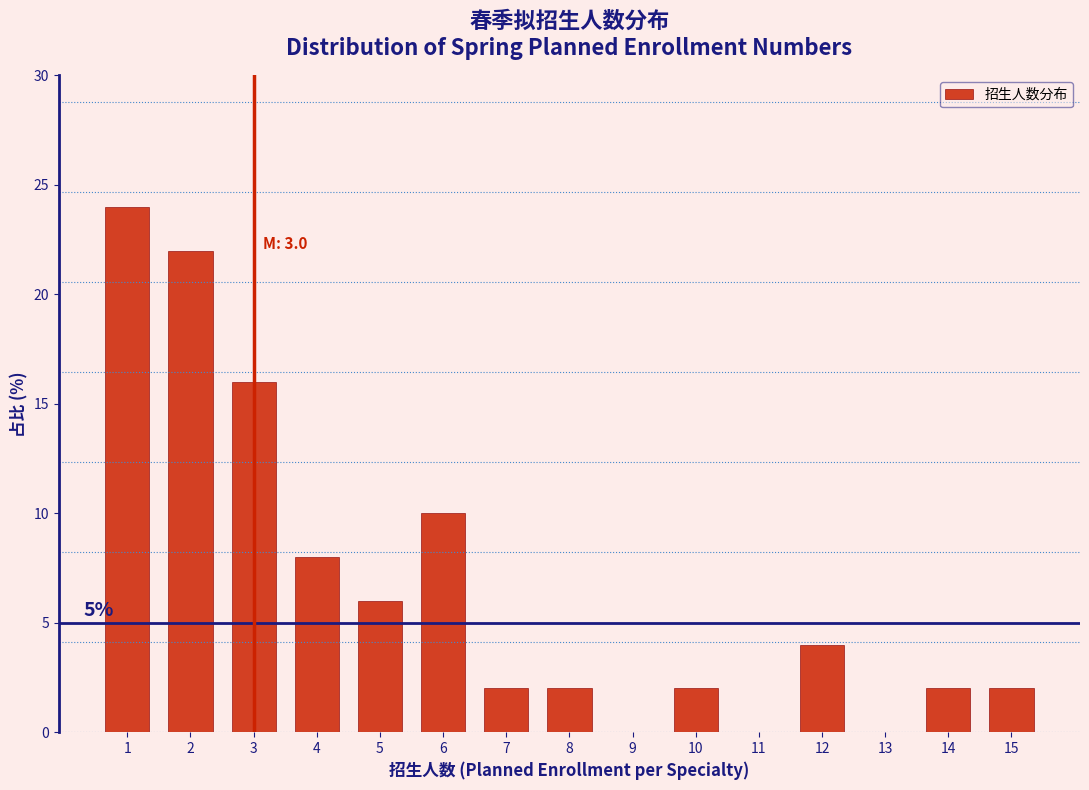

Which range on the x-axis has the tallest bar?

0.5 to 1.5